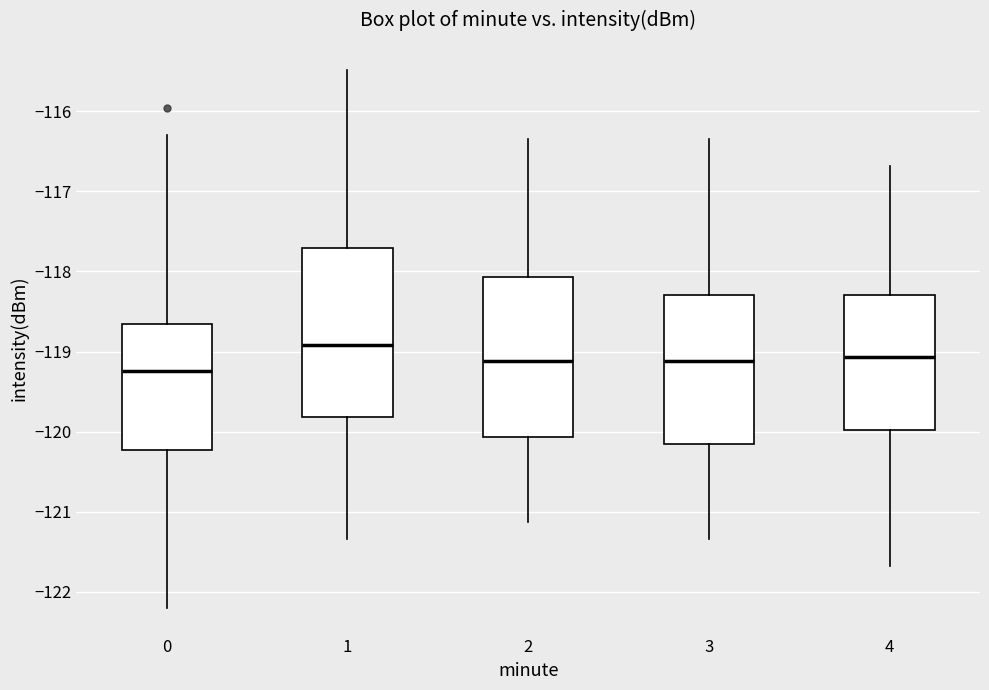

Where does the upper whisker of the box at x = 4 end on the y-axis? The values are not printed on the chart, so give them approximately, as read against the axis.

-116.7